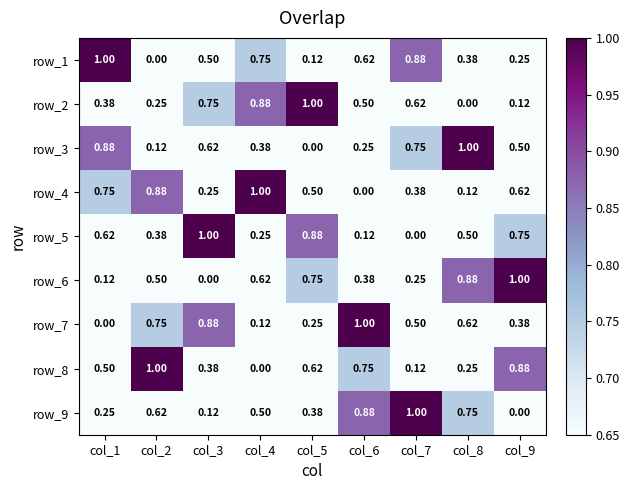

True or false: row_7 has a value of -0.4 at col_4.

False